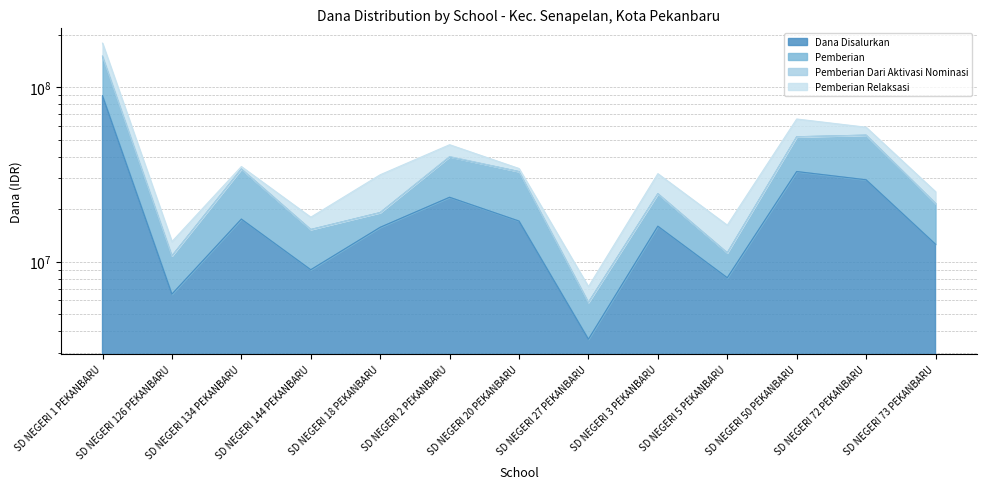

Which category has the lowest value in the Dana Disalurkan series?

SD NEGERI 27 PEKANBARU